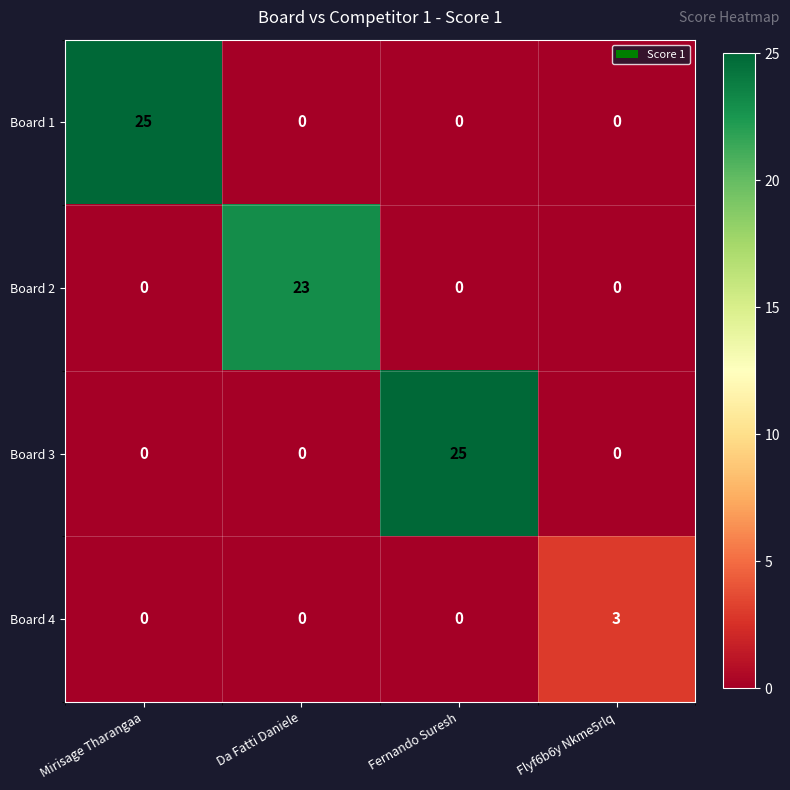

Reading right to left, transcribe all the data shown in this chart.

Board 1: Flyf6b6y Nkme5rlq=0	Fernando Suresh=0	Da Fatti Daniele=0	Mirisage Tharangaa=25
Board 2: Flyf6b6y Nkme5rlq=0	Fernando Suresh=0	Da Fatti Daniele=23	Mirisage Tharangaa=0
Board 3: Flyf6b6y Nkme5rlq=0	Fernando Suresh=25	Da Fatti Daniele=0	Mirisage Tharangaa=0
Board 4: Flyf6b6y Nkme5rlq=3	Fernando Suresh=0	Da Fatti Daniele=0	Mirisage Tharangaa=0